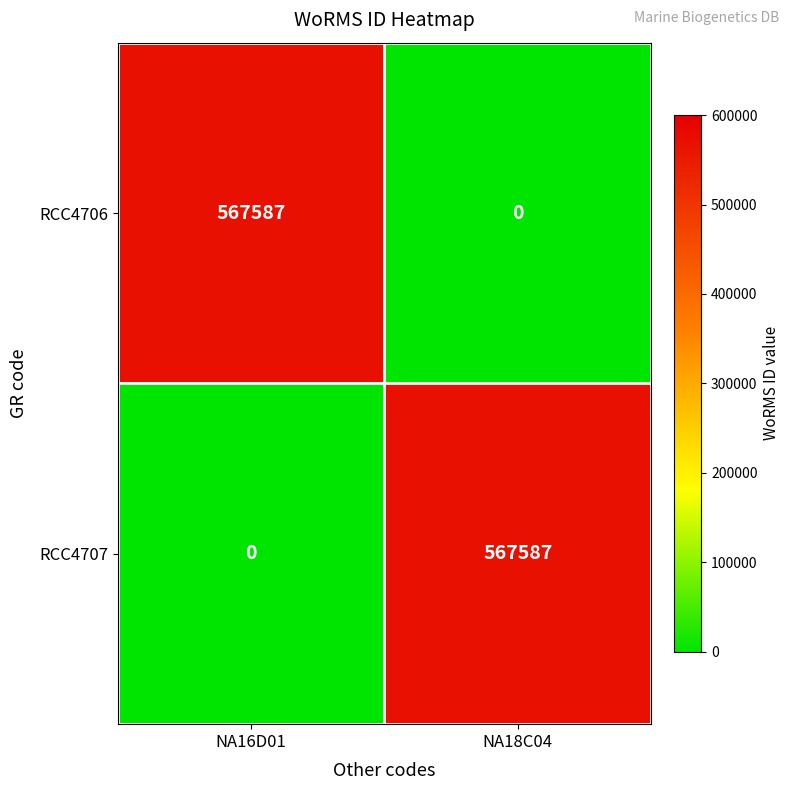

The value of RCC4706 at NA18C04 is -320783. True or false?

False